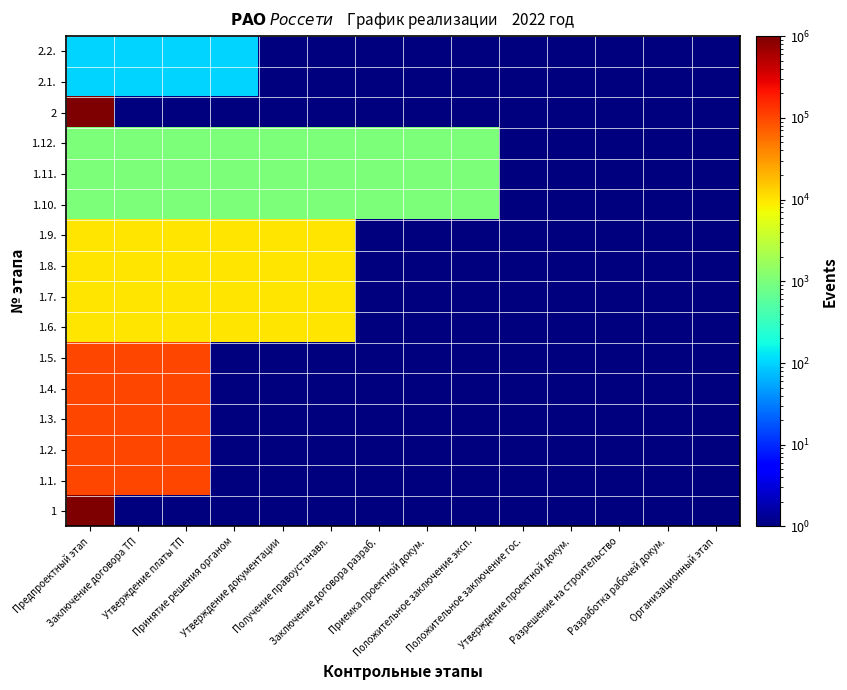

What is the spread (max minus min) of values at Заключение договора разраб.?

999